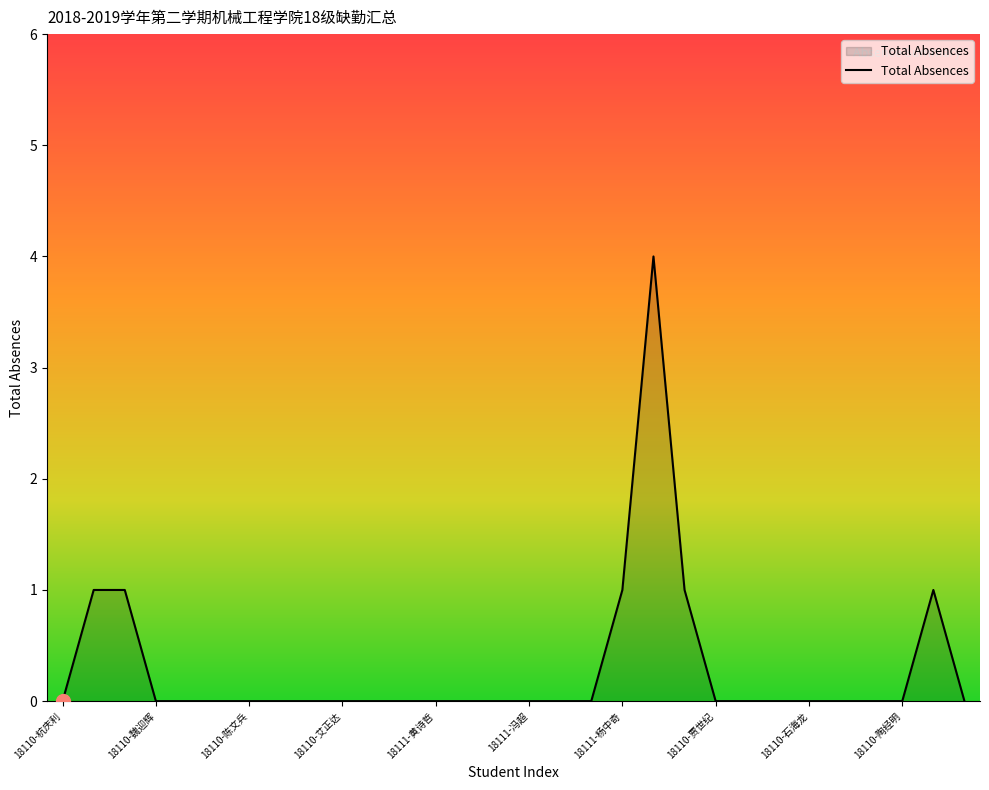

What is the difference between the maximum and minimum values?

4